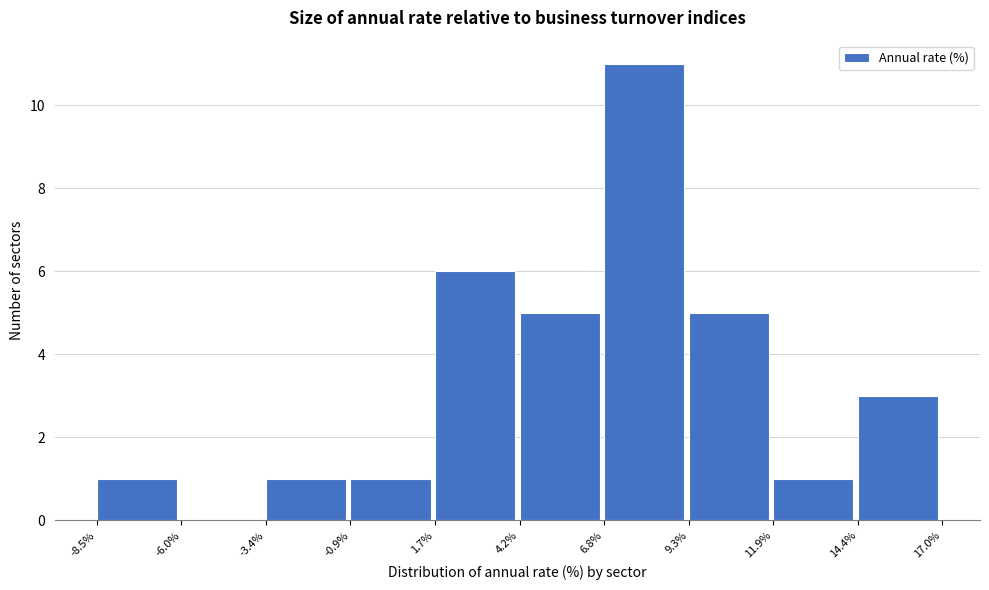

How tall is the bar that spans 4.2% to 6.8% on the x-axis? The values are not printed on the chart, so give them approximately, as read against the axis.

5